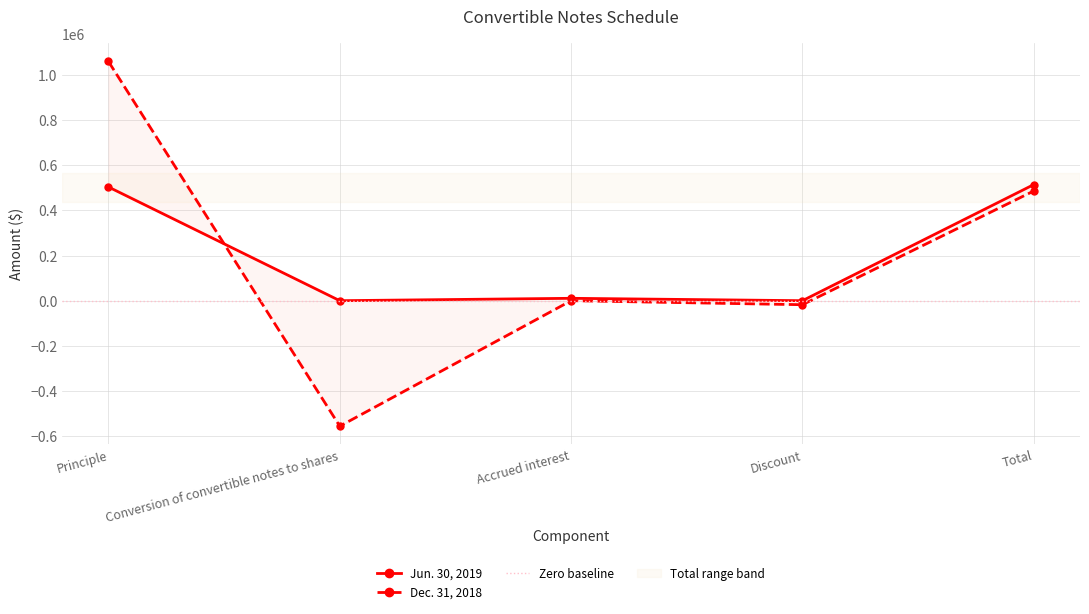

True or false: Jun. 30, 2019 has a value of 189811 at Conversion of convertible notes to shares.

False